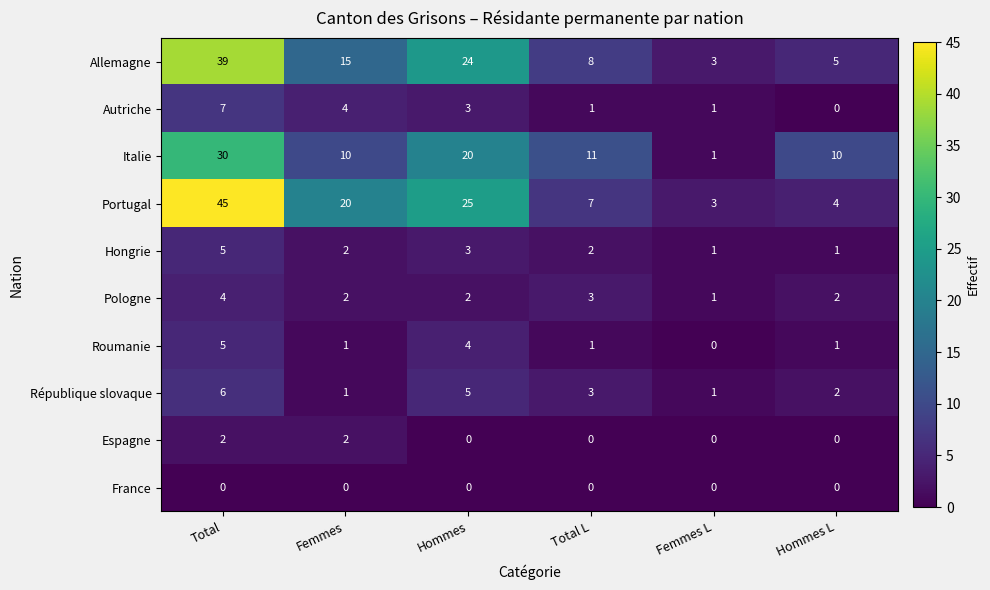

At which category is the sum across all series the highest?

Total